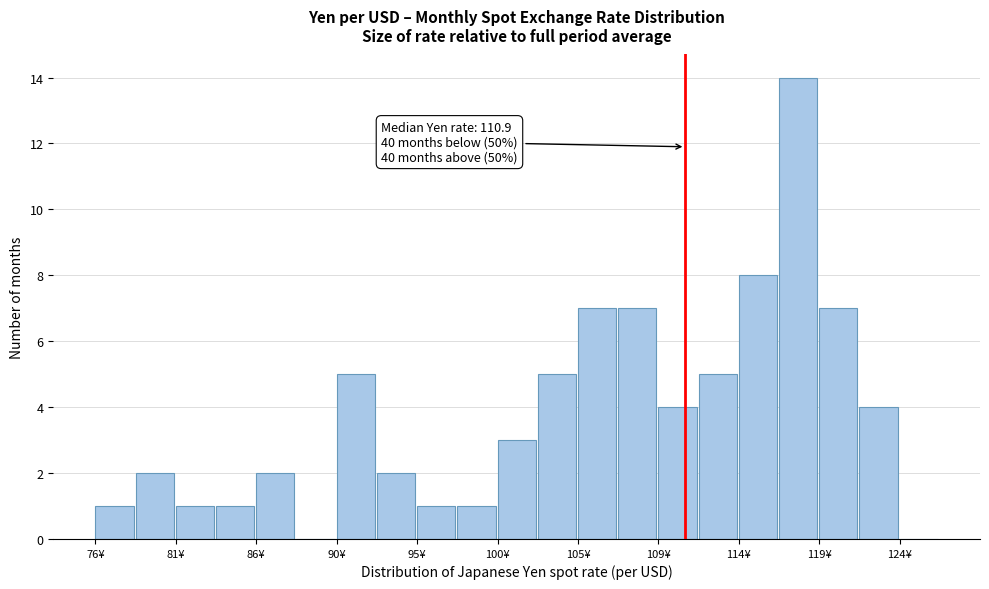

Which range on the x-axis has the tallest bar?

116.5 to 119.0